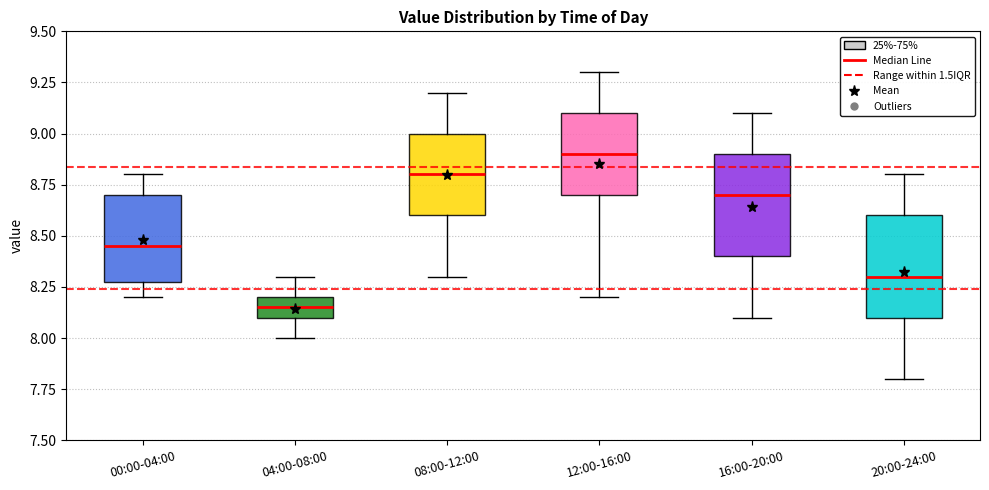

Where is the lower edge of the box for 08:00-12:00 on the y-axis? The values are not printed on the chart, so give them approximately, as read against the axis.

8.60